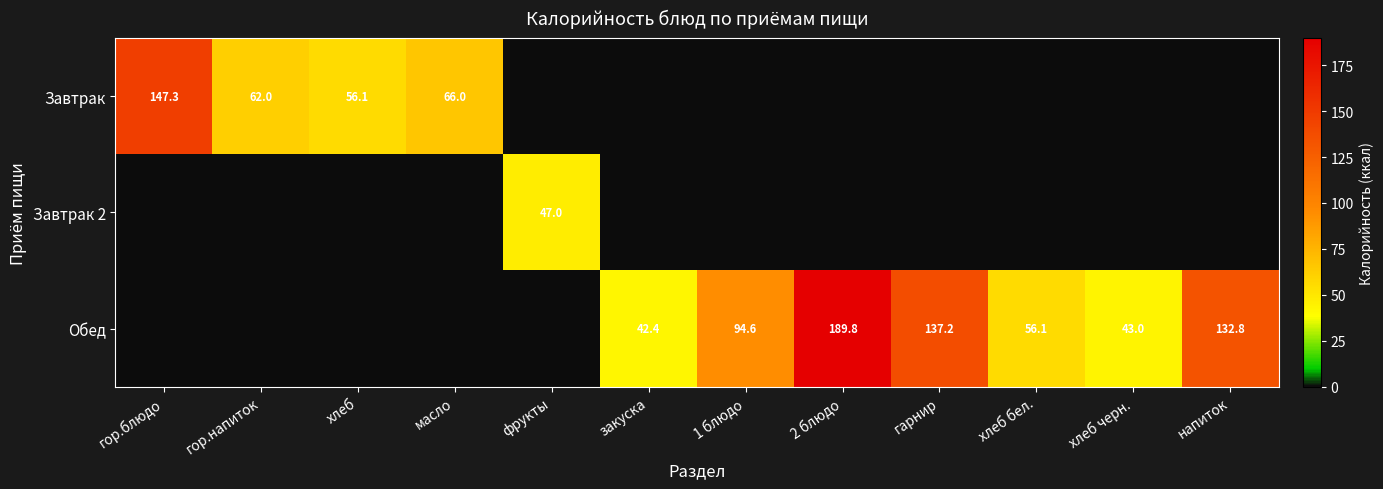

What is the sum of the Обед values at гарнир and напиток?

270.0